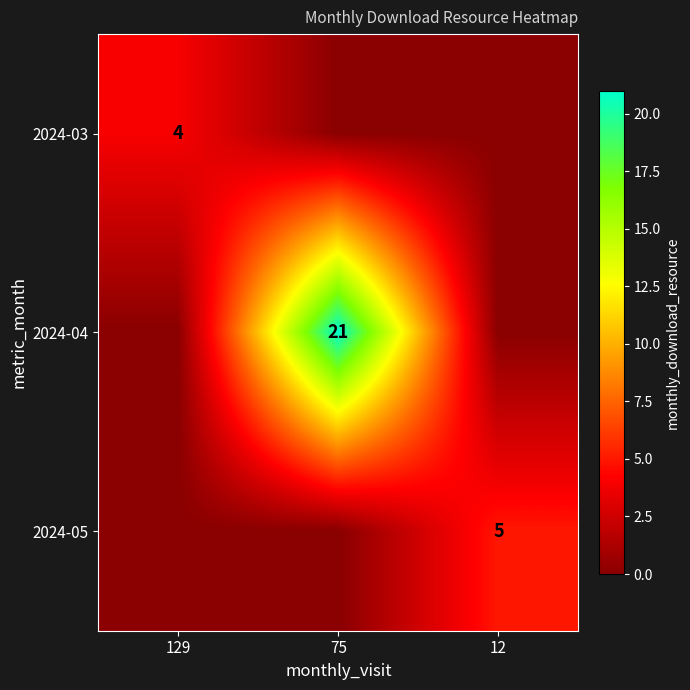

The 2024-03 series shows 4 at 129. True or false?

True